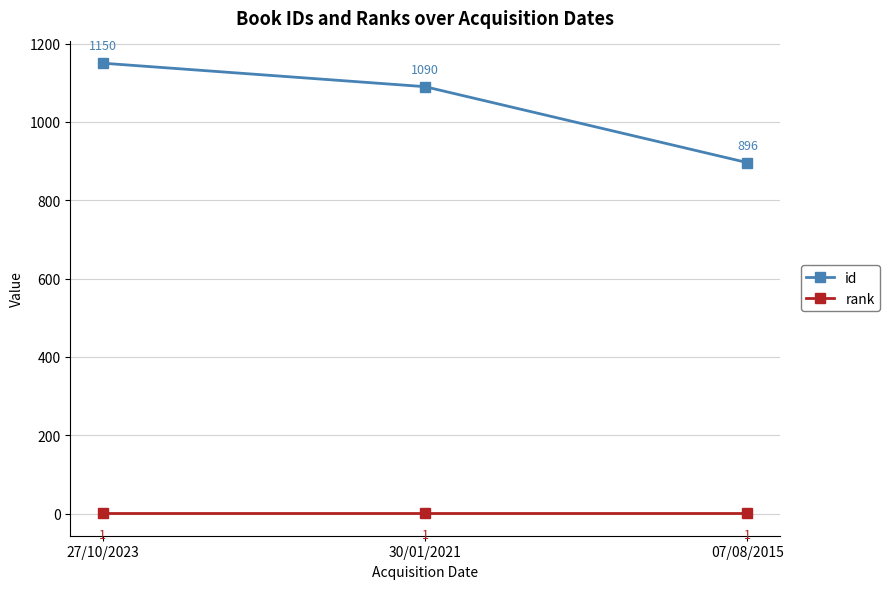

What is the label of the 3rd point from the right?

27/10/2023